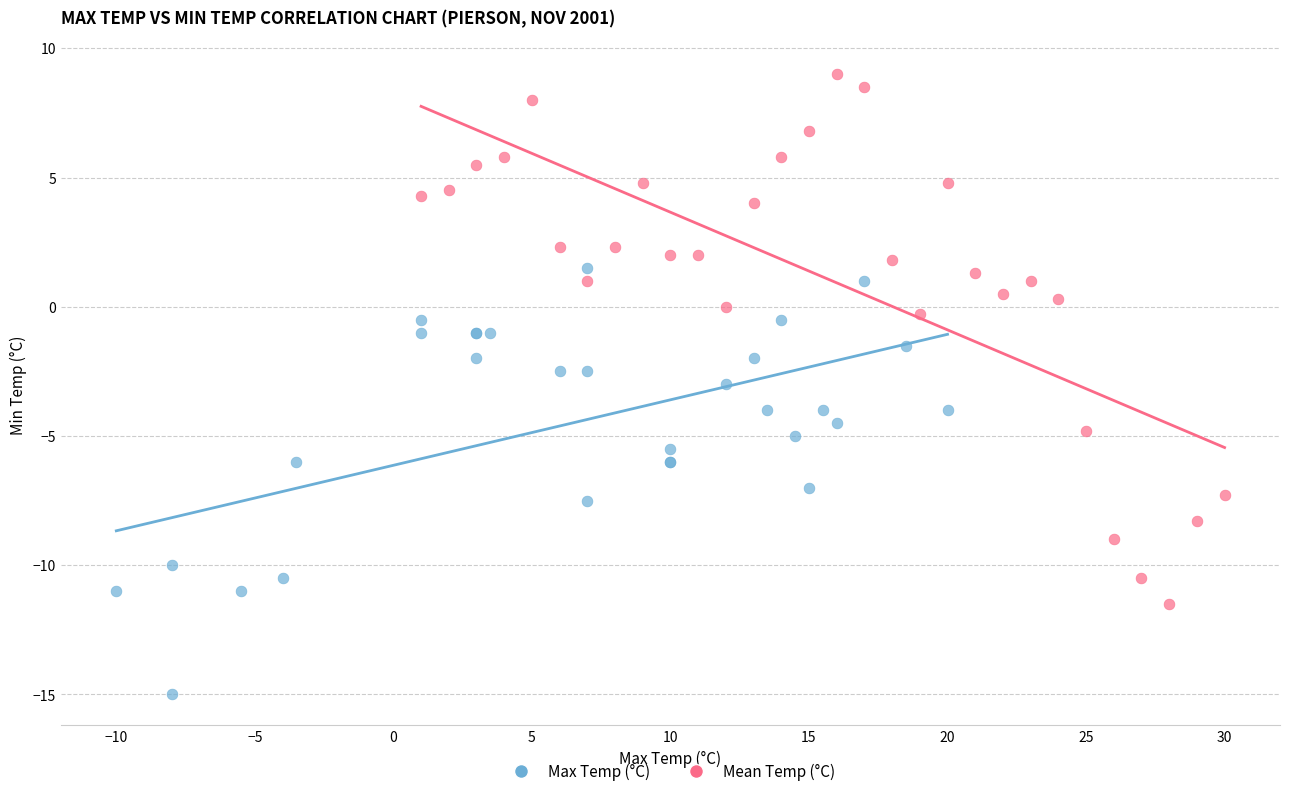

Which series has the largest Y range (max minus min)?

Mean Temp (°C)